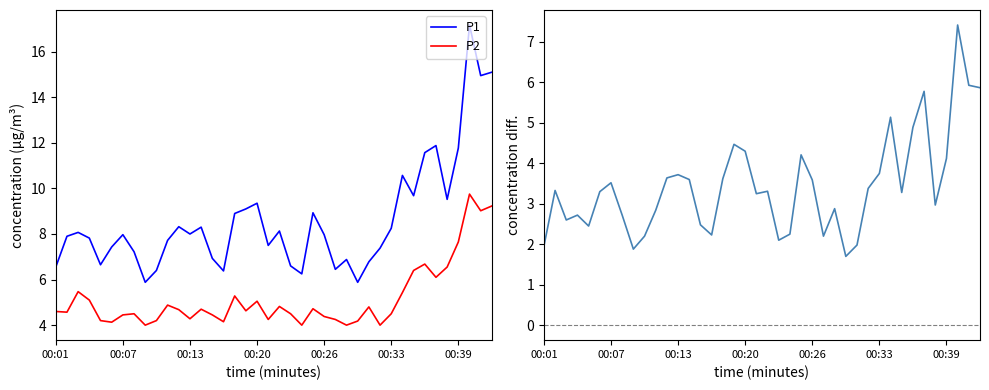

At 16, list the series in order from largest to smallest.

P1, P2, P1 - P2